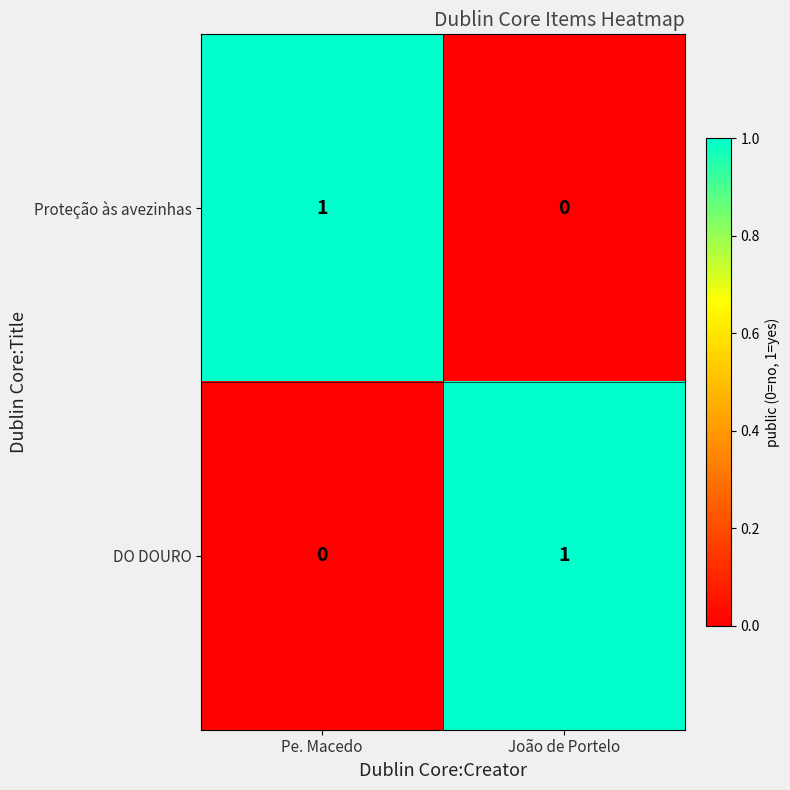

At João de Portelo, list the series in order from smallest to largest.

Proteção às avezinhas, DO DOURO